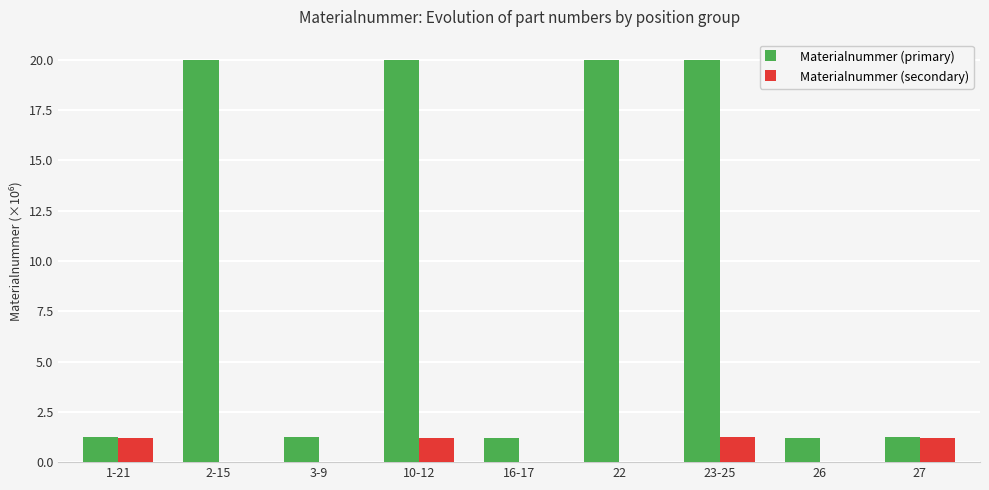

True or false: Materialnummer (secondary) has a value of -0.7 at 3-9.

False